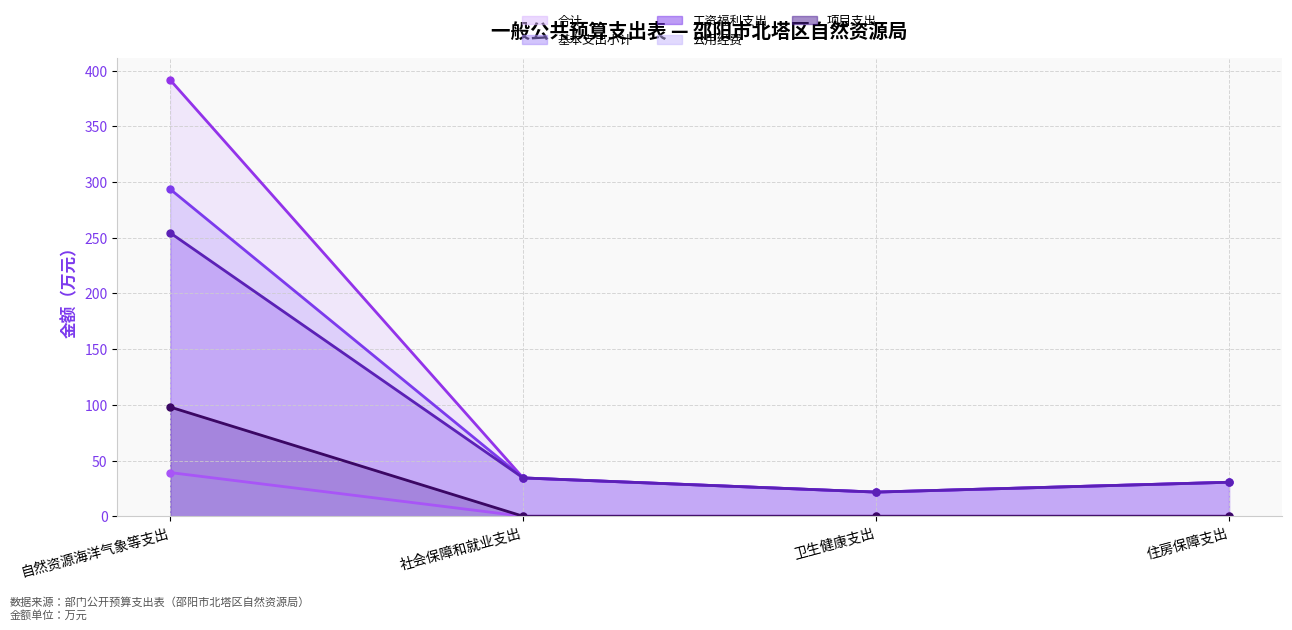

Where does the 合计 series first go above 34?

自然资源海洋气象等支出